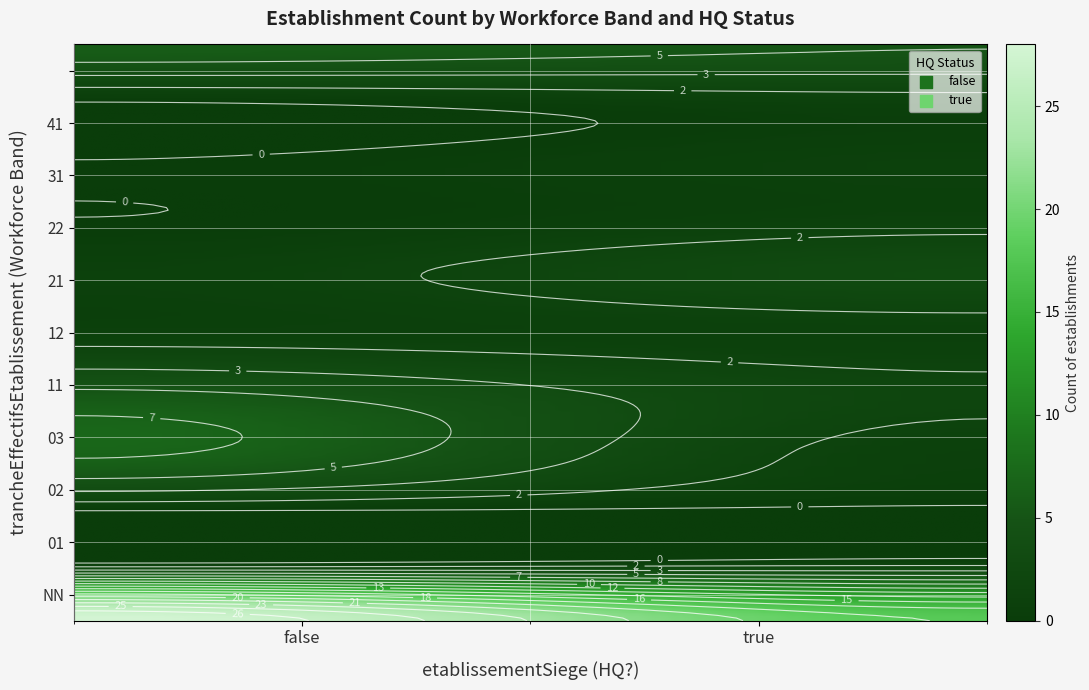

The value of 21 at false is 1. True or false?

False